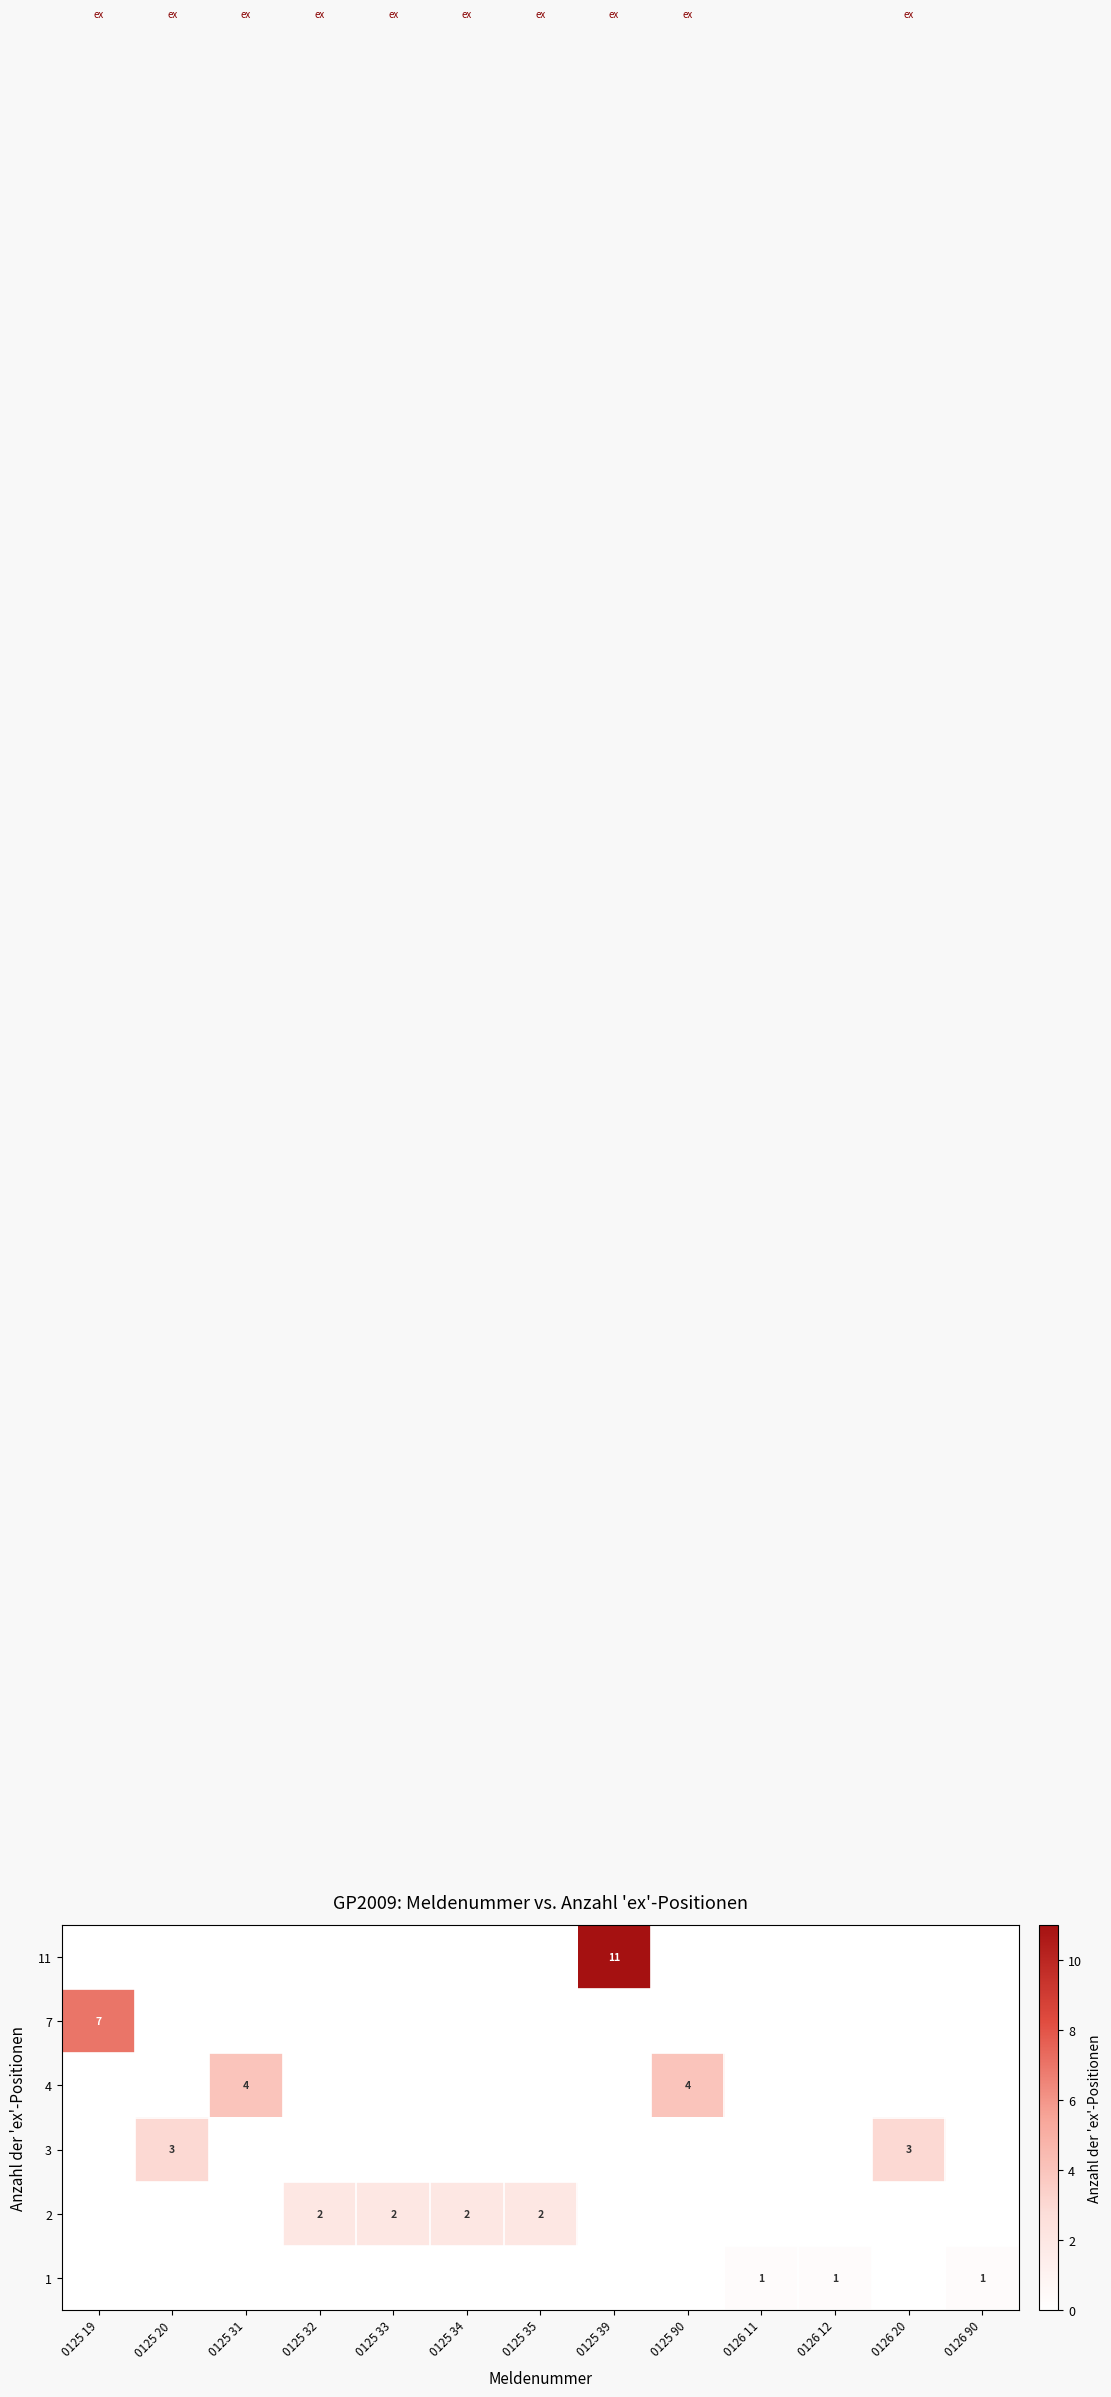

How many values in the row_2 series exceed 0?

2